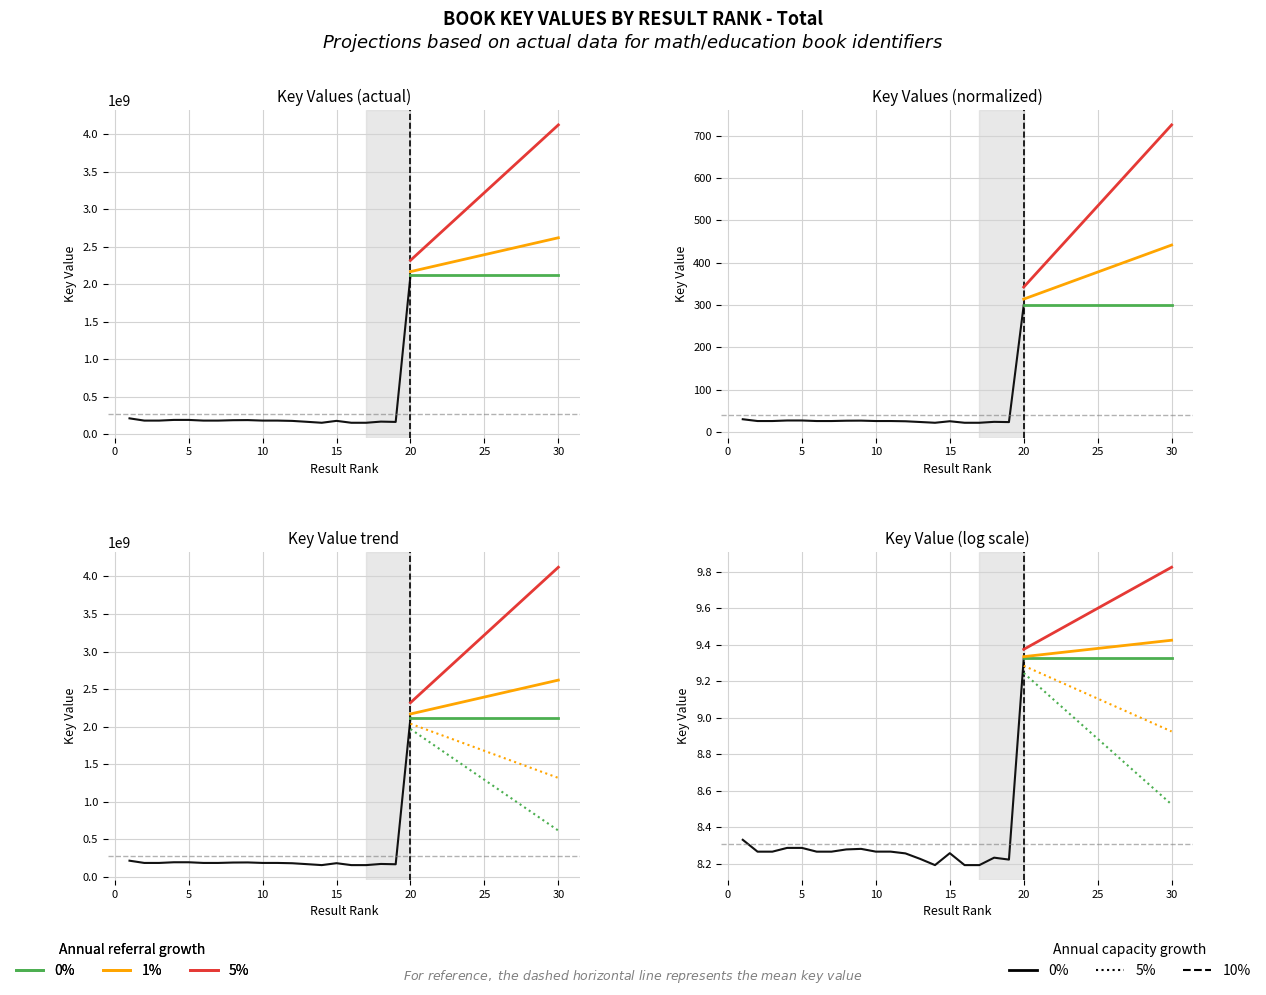

True or false: the data shows 57918487 at 5.

False